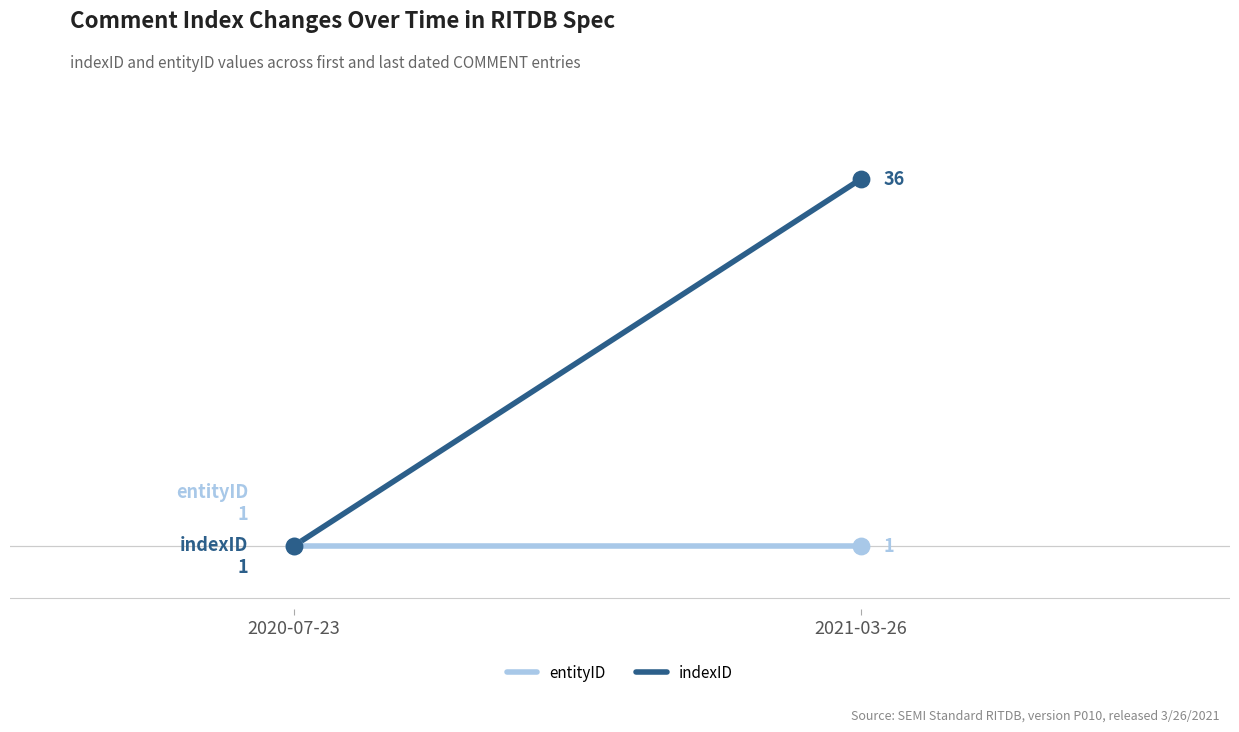

Which series reaches the maximum Y coordinate?

indexID